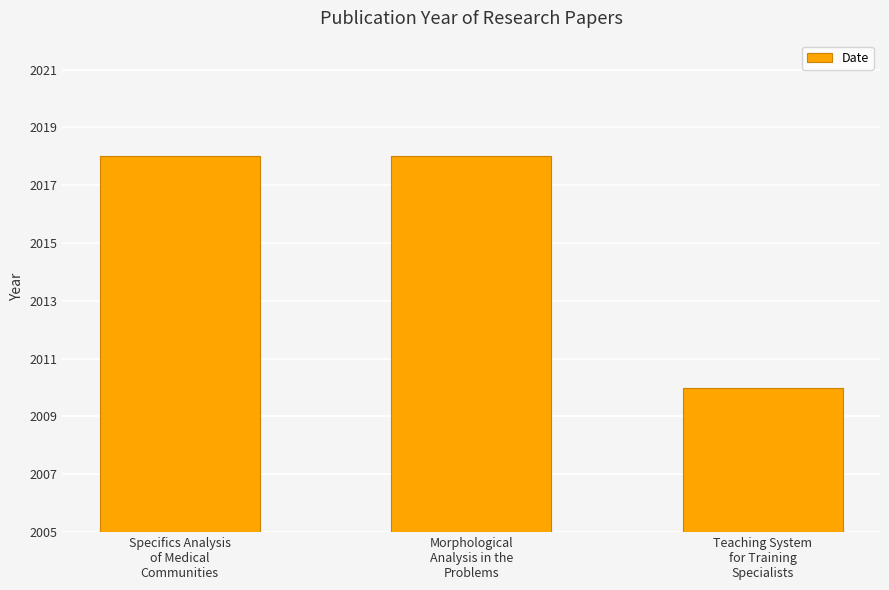

Approximately how many times larger is the value at Teaching System
for Training
Specialists compared to Specifics Analysis
of Medical
Communities?

1.0